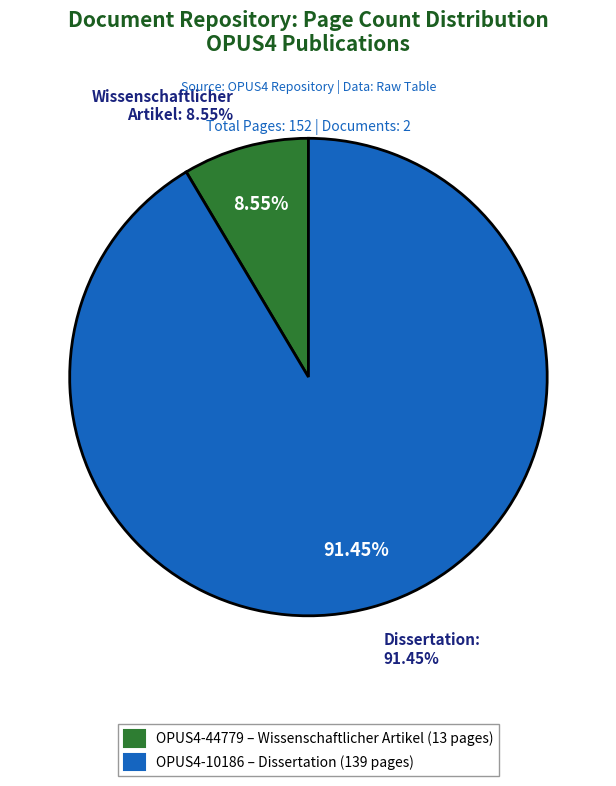

To the nearest percent, what is the difference between the OPUS4-44779 (Wissenschaftlicher Artikel) and OPUS4-10186 (Dissertation) slice percentages?

83%